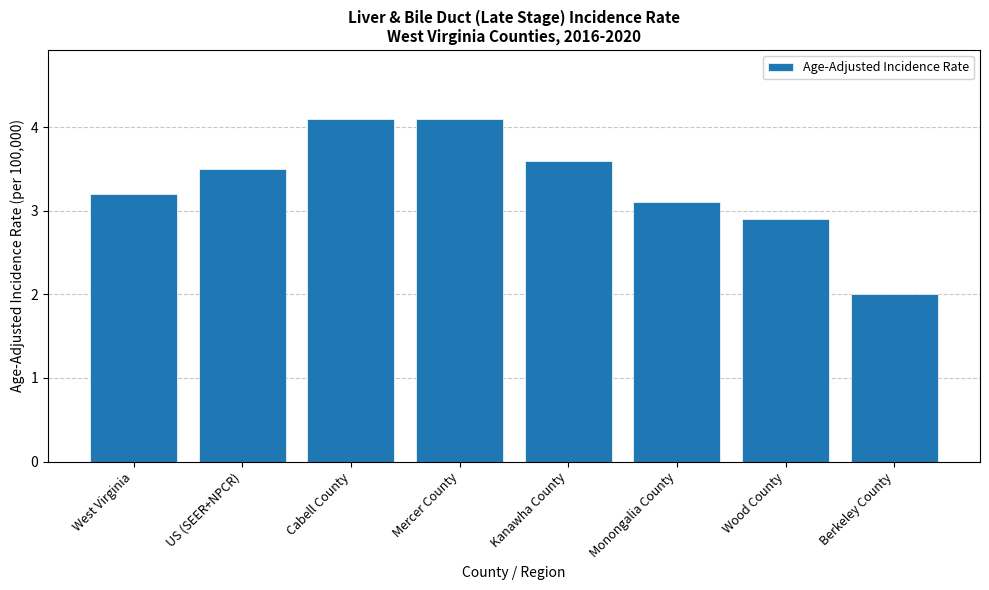

What is the difference between the values at Kanawha County and Wood County?

0.7